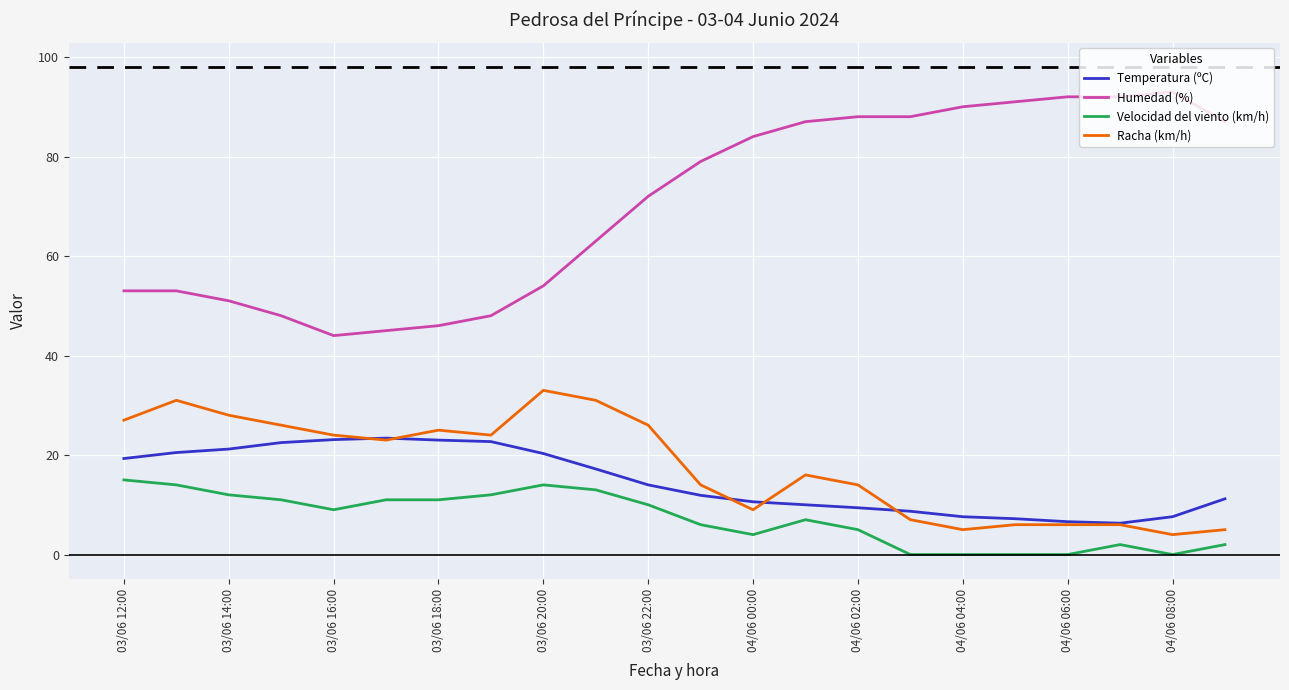

How many values in the Humedad (%) series are below 79?

11